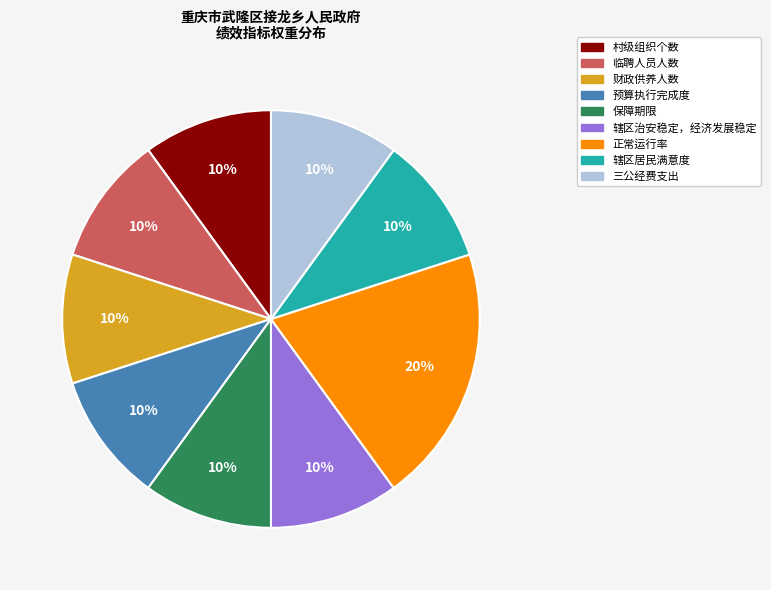

Combined, do 辖区治安稳定，经济发展稳定 and 村级组织个数 account for over 50%?

No